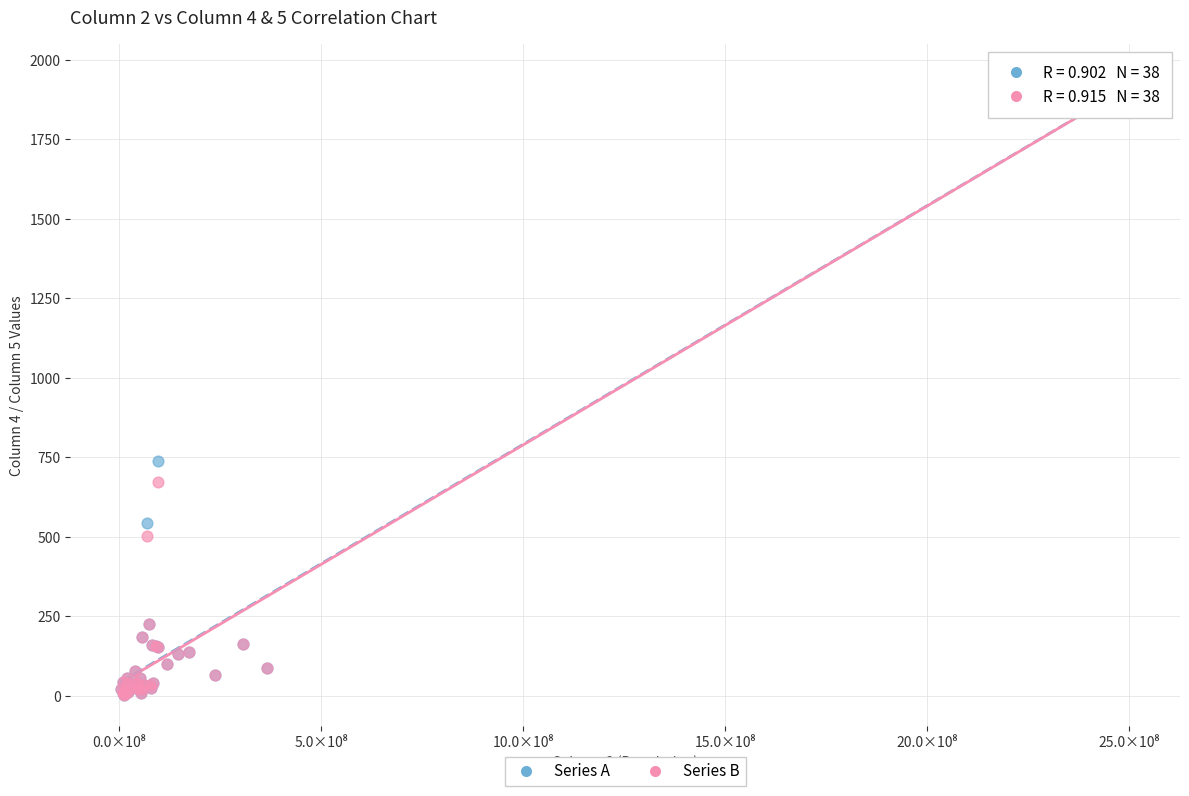

In the Series B series, what Y value is closest to 977?

671